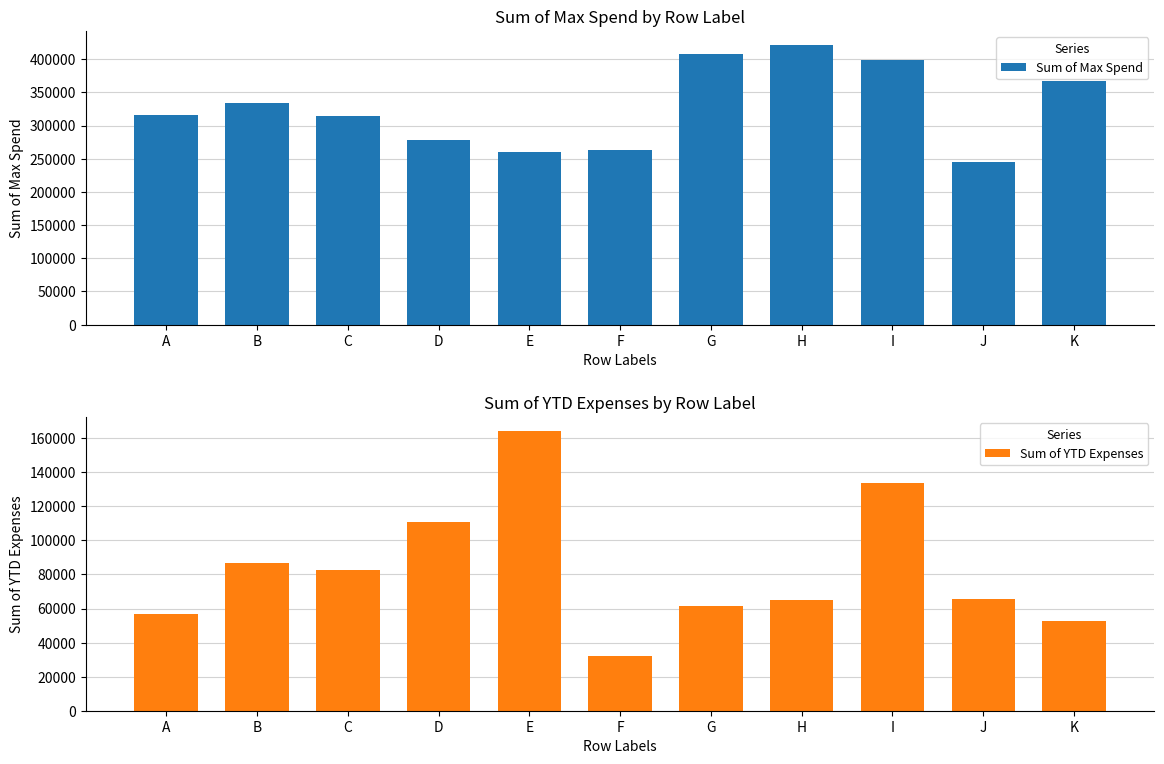

True or false: Sum of Max Spend has a value of 314810.8 at C.

True